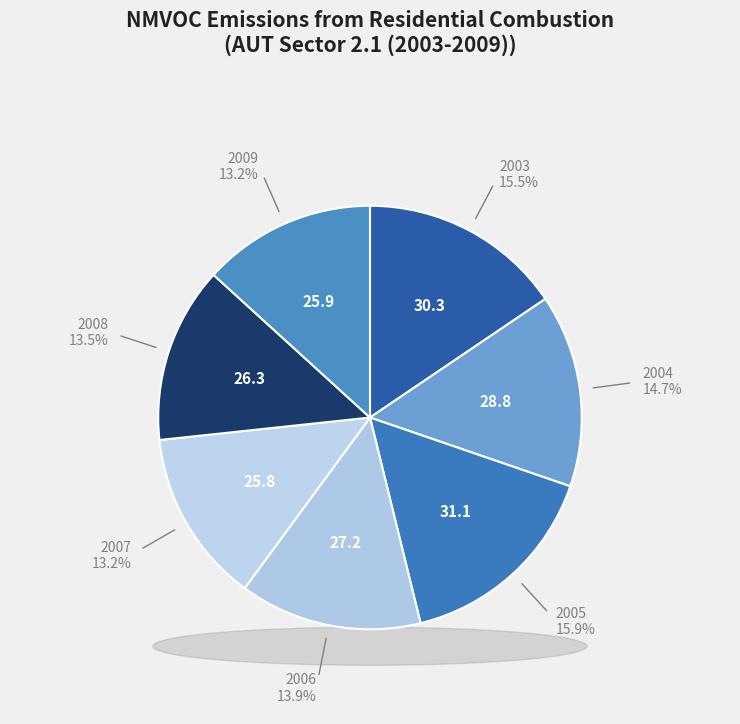

What percentage do 2006 and 2003 together represent?

29.5%